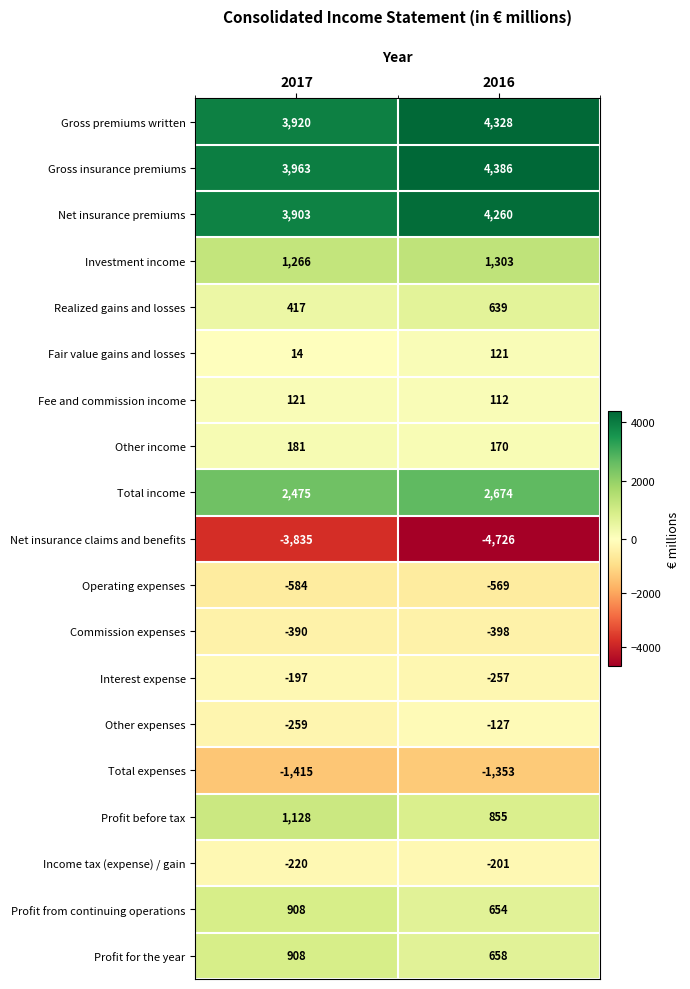

What is the sum of the Total expenses values at 2016 and 2017?

-2768